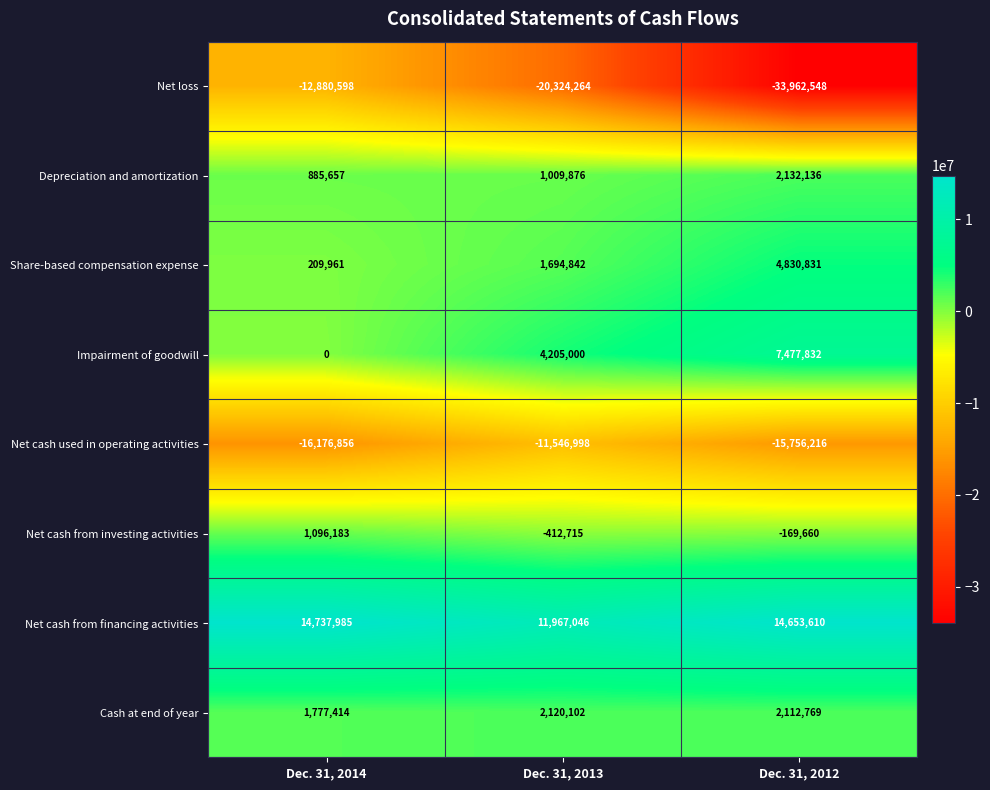

Is it true that Net cash from financing activities equals 4065825 at Dec. 31, 2013?

False